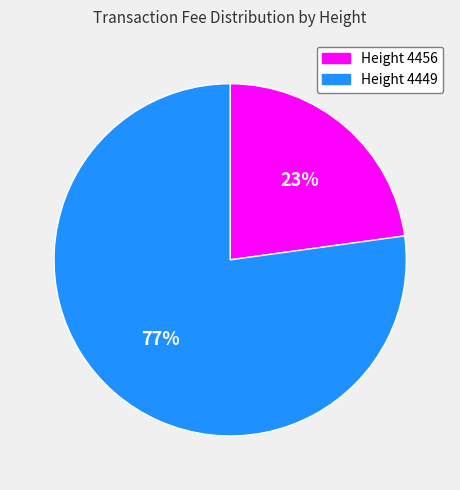

What is the ratio of the value at Height 4456 to the value at Height 4449?

0.3